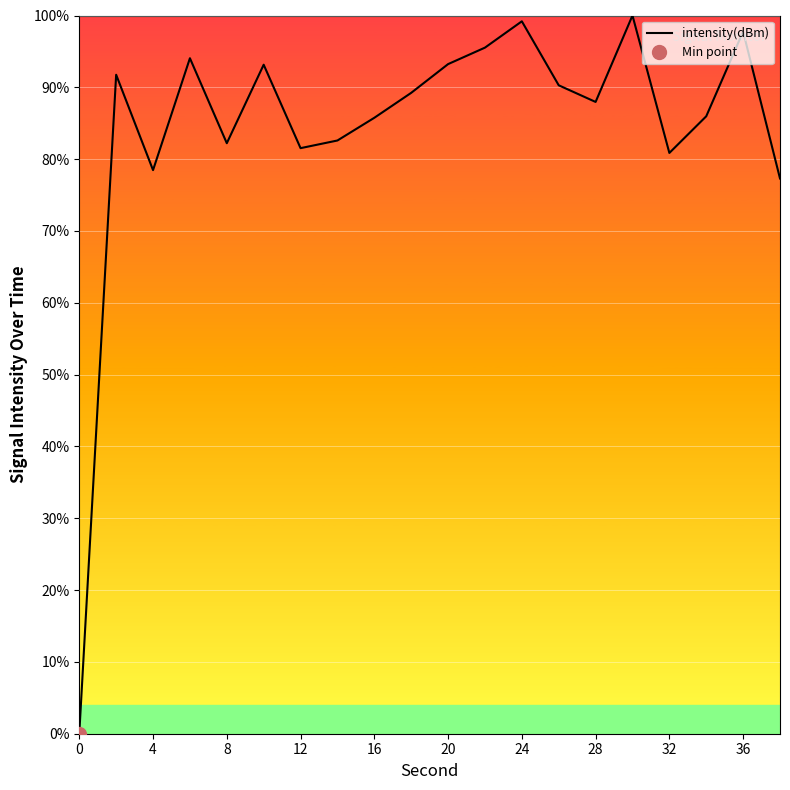

True or false: intensity(dBm) has a value of 165.9 at 20.

False